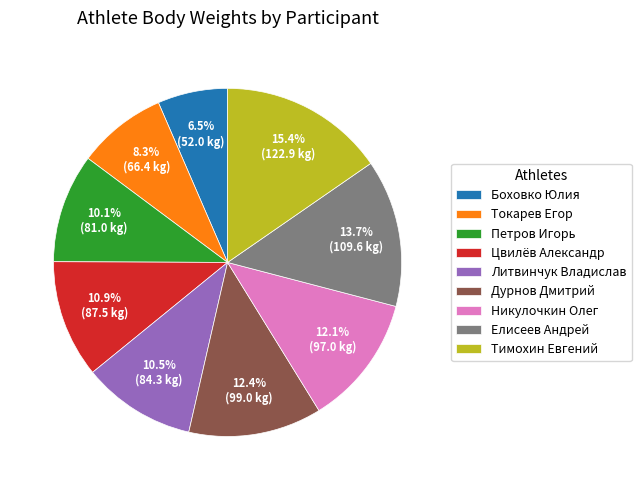

Approximately how many times larger is the value at Цвилёв Александр compared to Елисеев Андрей?

0.8